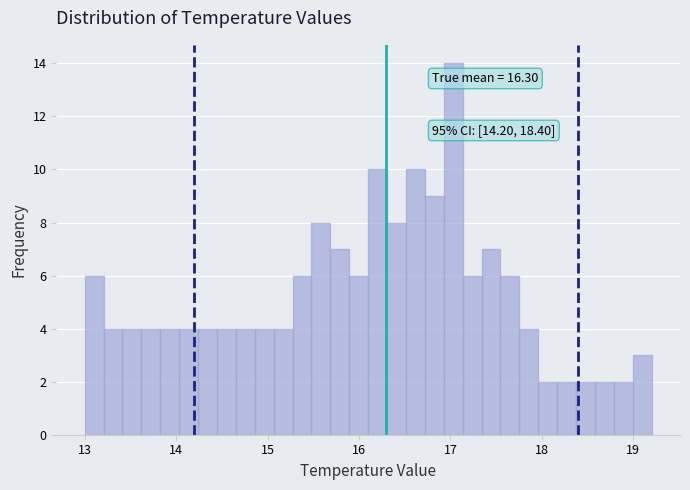

Around what value on the x-axis is the tallest bar? Give the approximate position of its centre, as read against the axis.

17.0